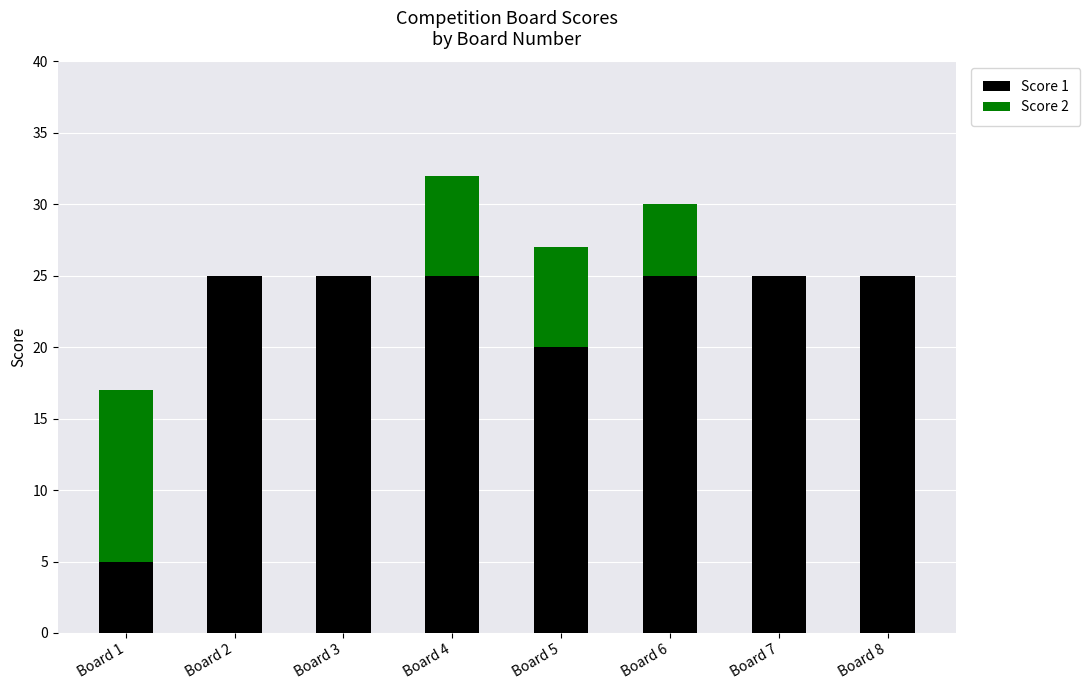

Does the chart contain stacked bars?

Yes